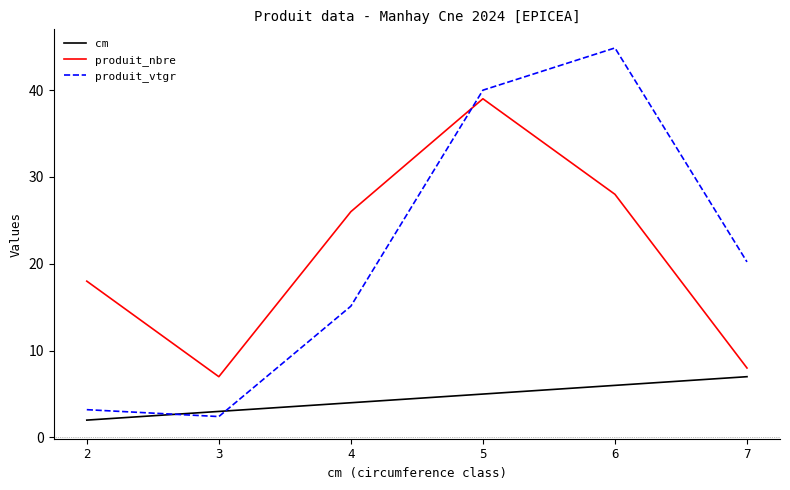

Is it true that cm equals 5.0 at 5?

True